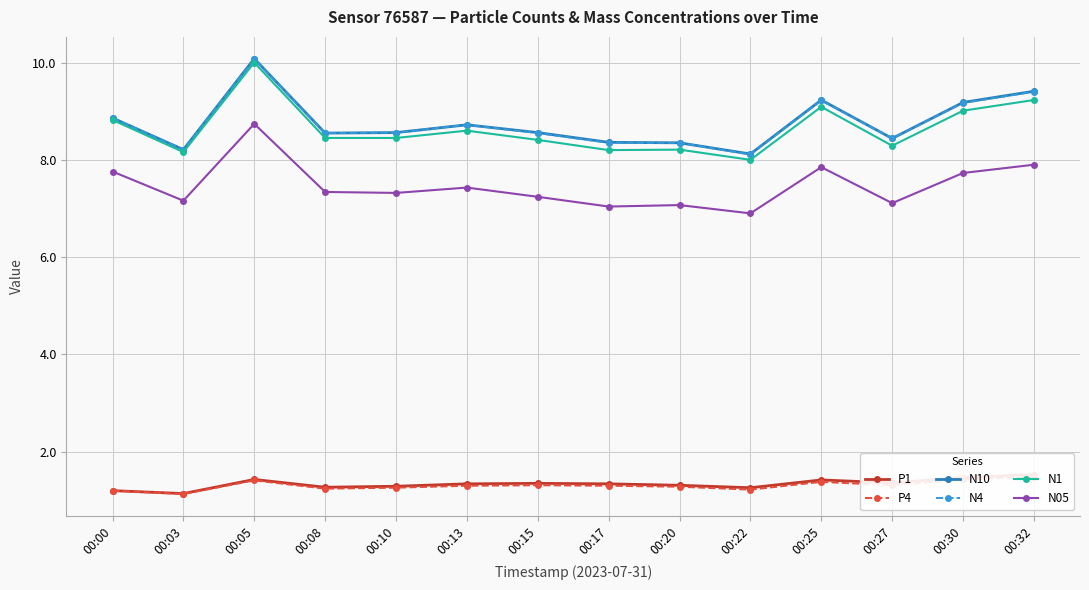

What is the value of the P4 point at the 14th from the left?

1.5